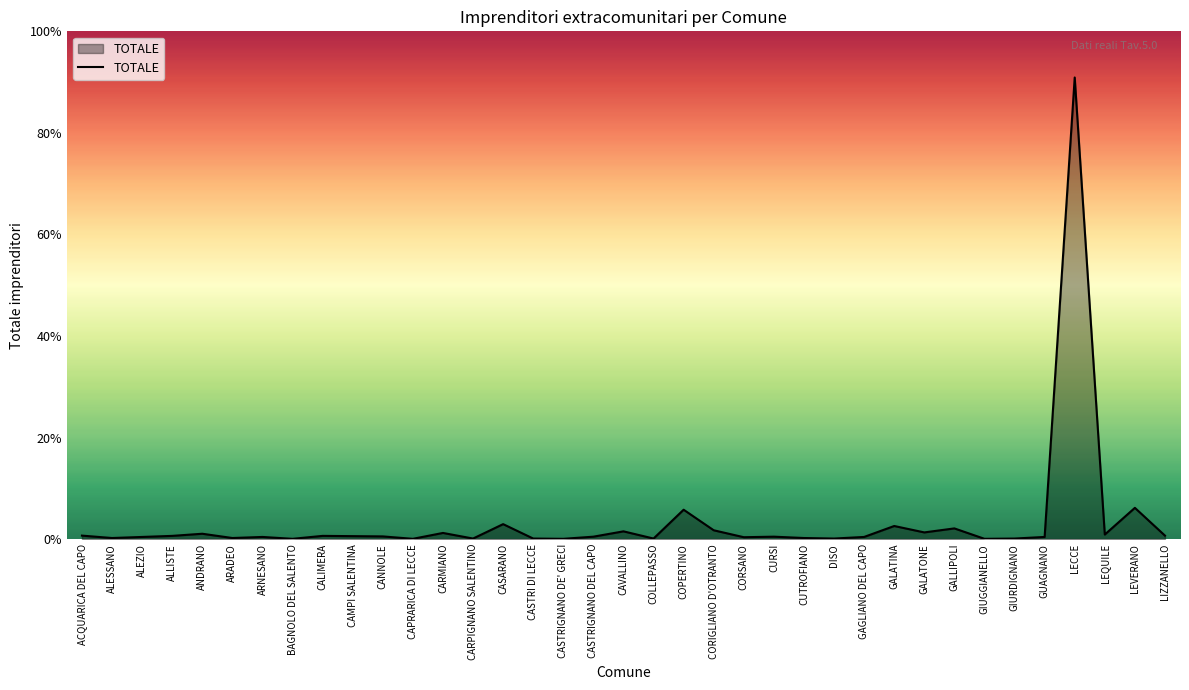

What is the label of the 12th point from the right?

DISO